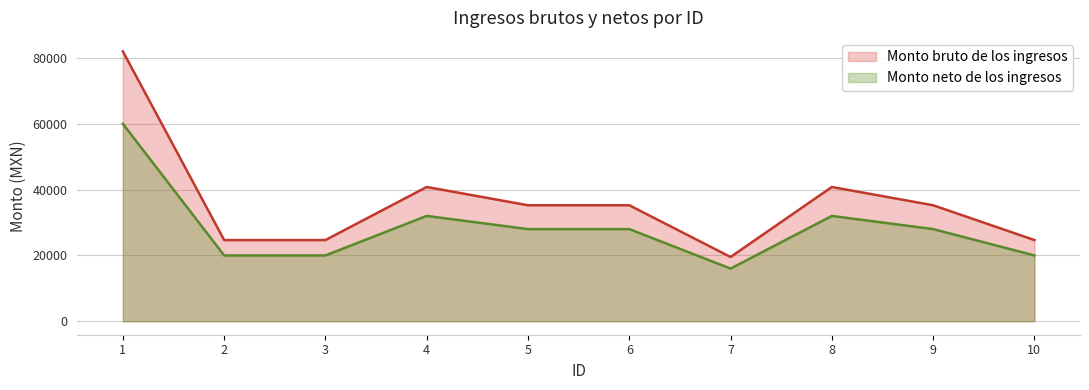

Reading left to right, what are all the values shown in this chart?

Monto bruto de los ingresos: 1=82013	2=24672	3=24672	4=40800	5=35248	6=35248	7=19528	8=40800	9=35248	10=24672
Monto neto de los ingresos: 1=60001	2=20000	3=20000	4=32005	5=28001	6=28001	7=16000	8=32005	9=28001	10=20000